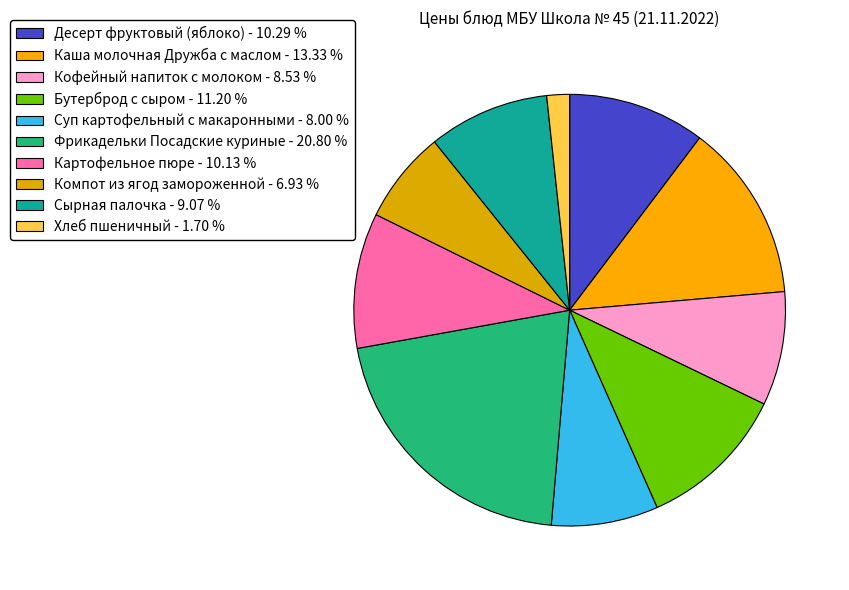

To the nearest percent, what is the difference between the Кофейный напиток с молоком and Компот из ягод замороженной slice percentages?

2%